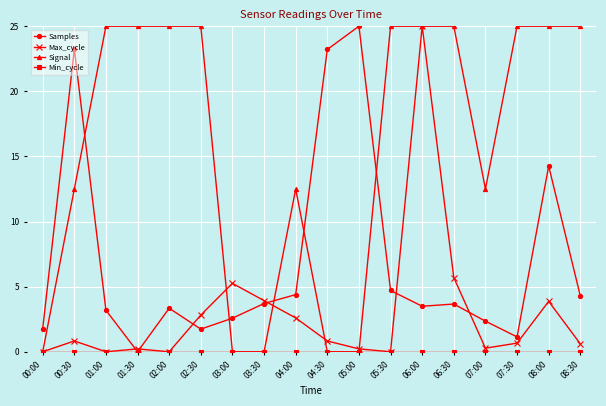

Is it true that Signal equals 25.0 at 07:30?

True